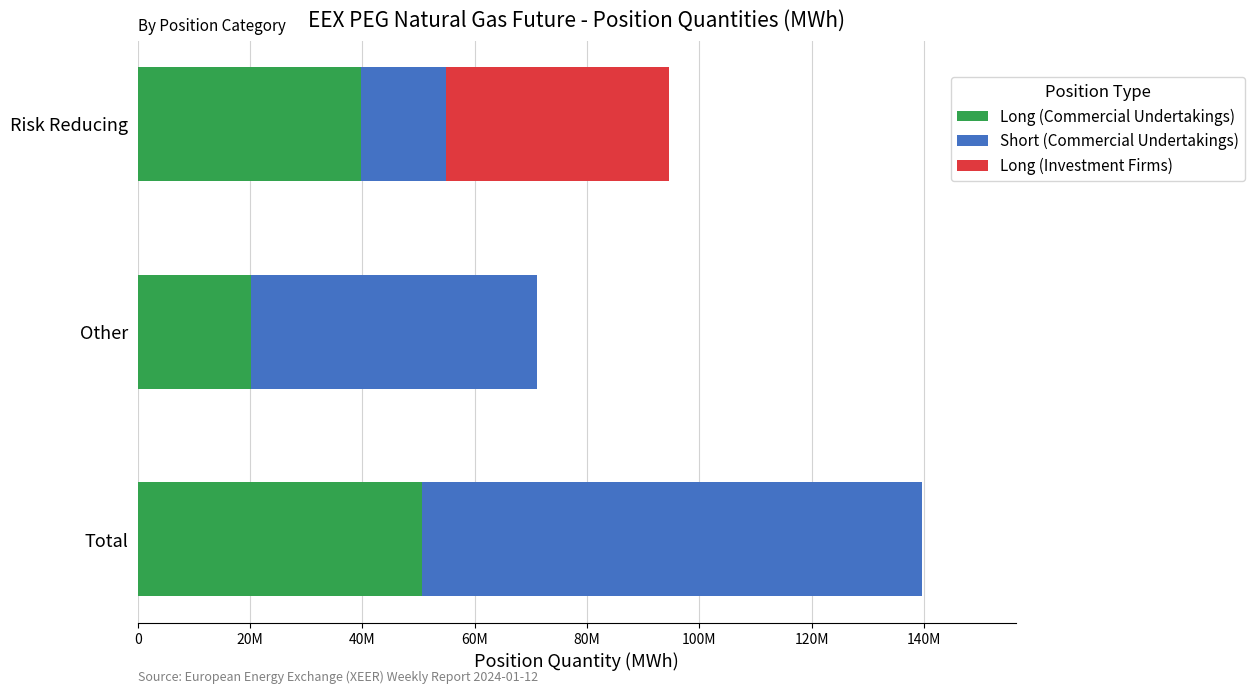

What are all the series names shown in the legend?

Long (Commercial Undertakings), Short (Commercial Undertakings), Long (Investment Firms)